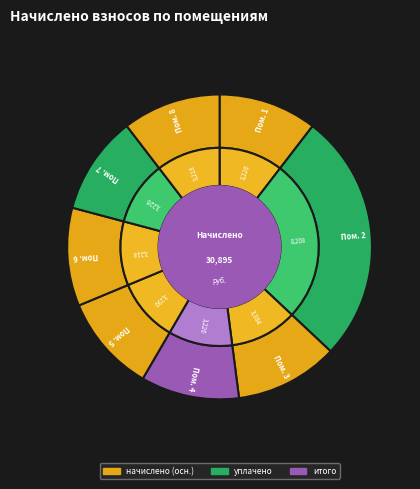

To the nearest percent, what is the combined percentage of 8 and 3?

21%